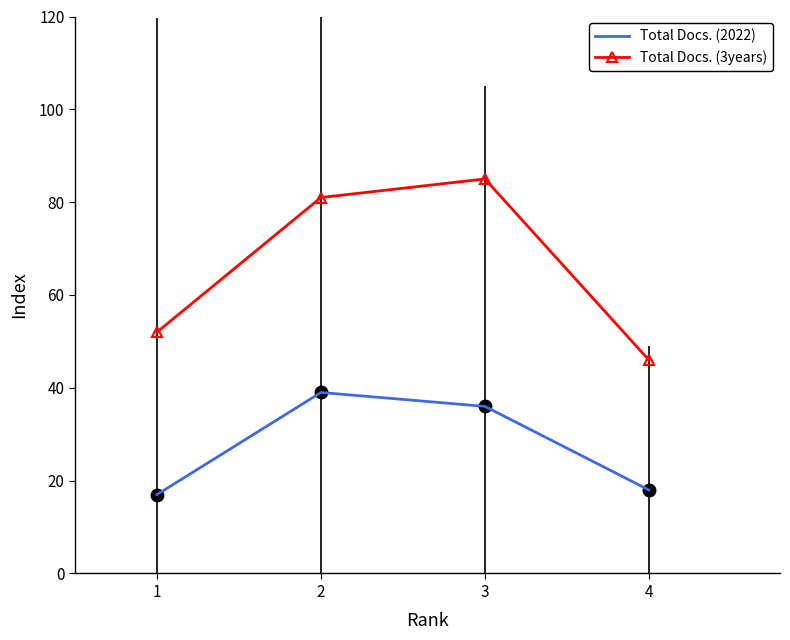

What is the sum of the Total Docs. (2022) values at 4 and 1?

35